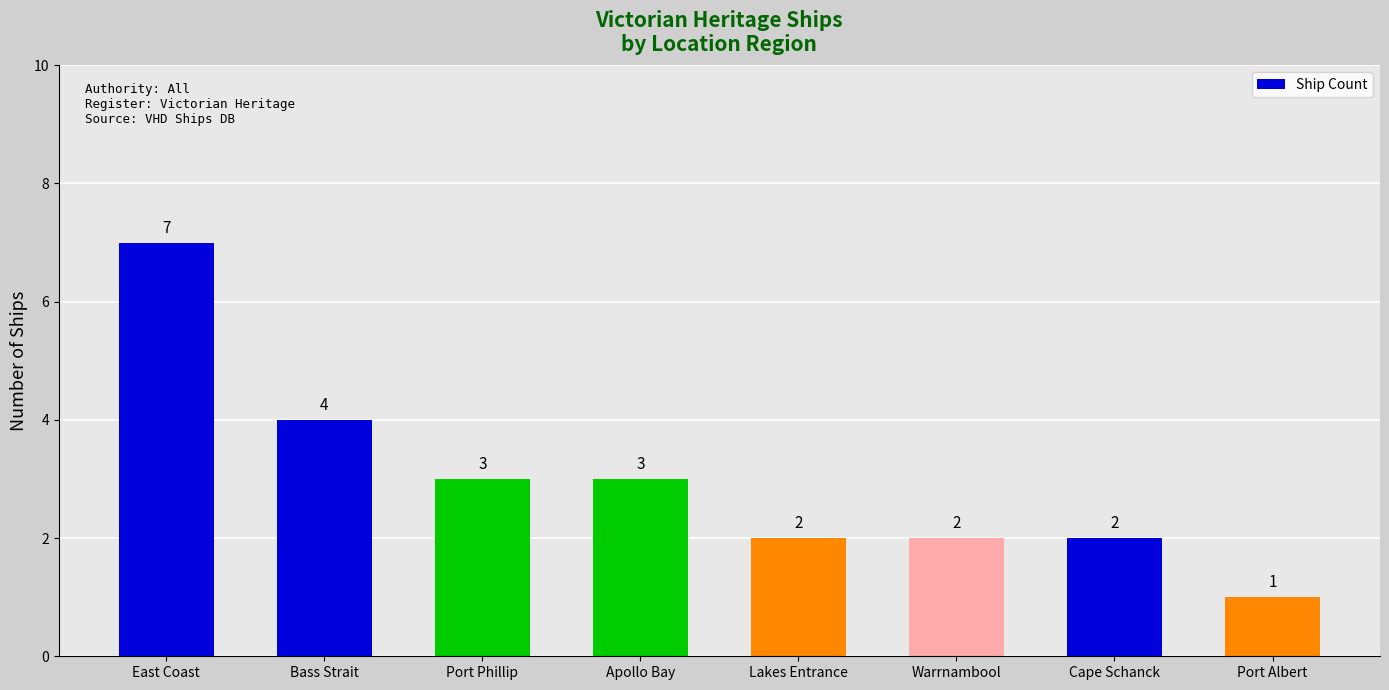

What is the smallest value displayed?

1